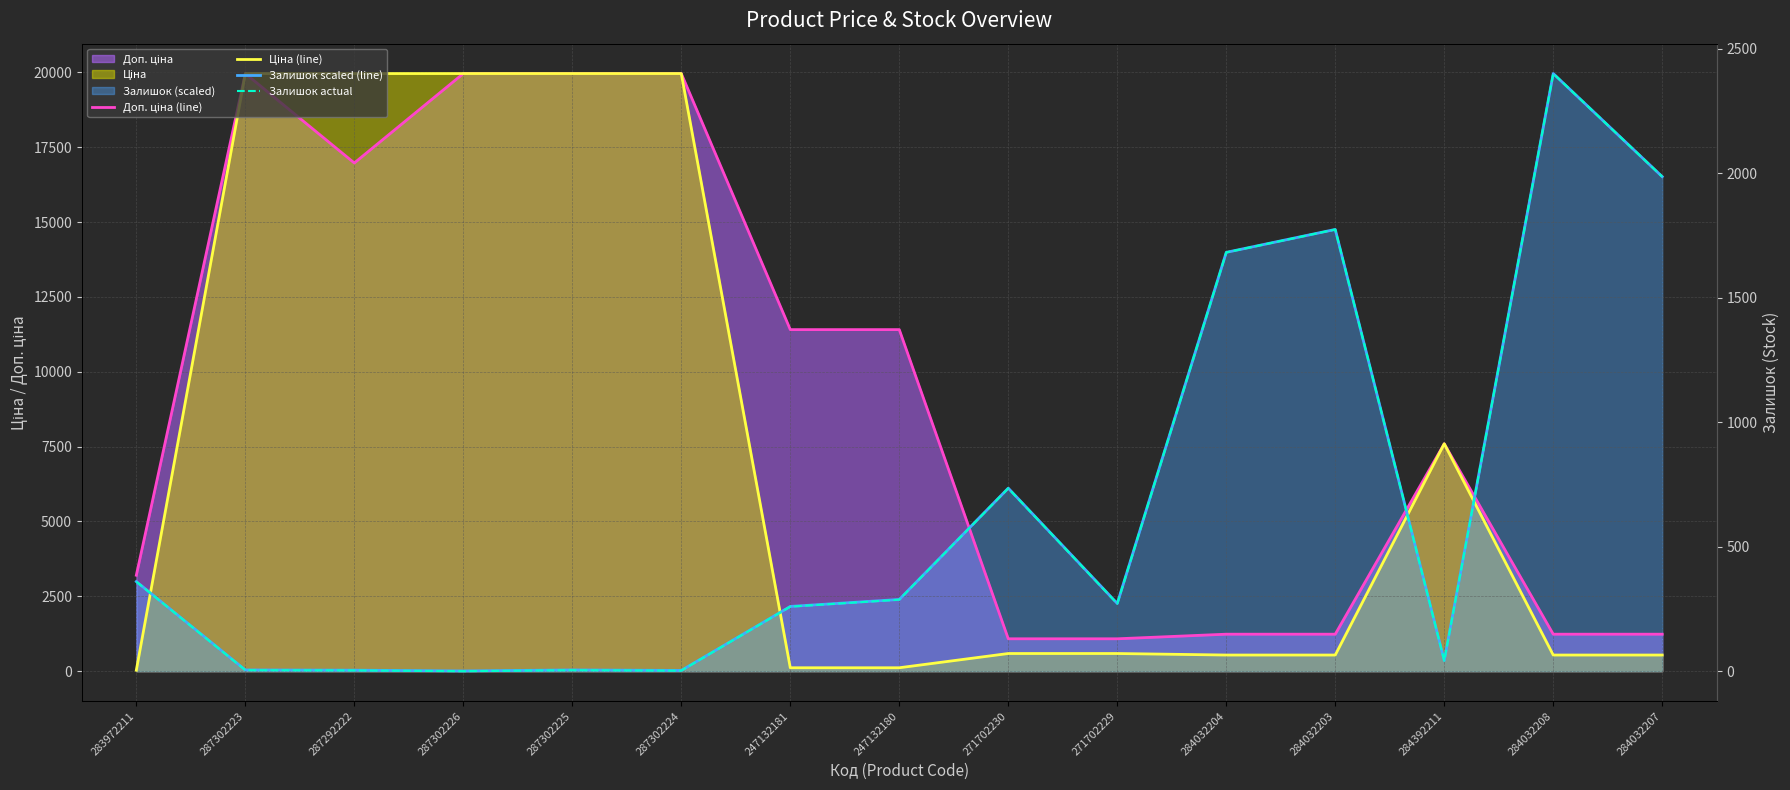

At how many categories does at least one series exceed 6923?

12